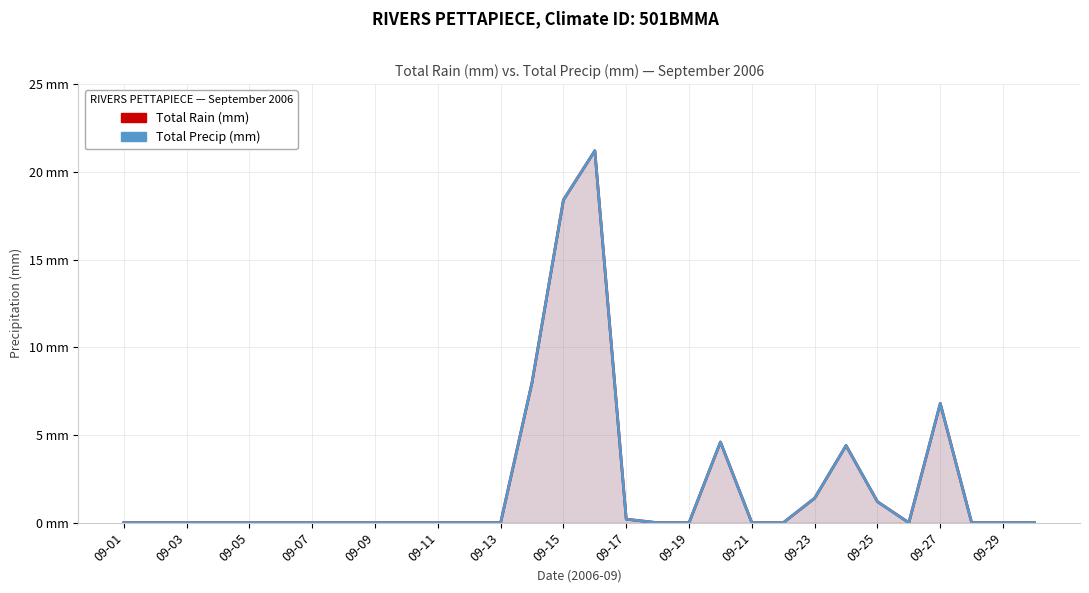

True or false: Total Rain (mm) and Total Precip (mm) intersect in this chart.

False